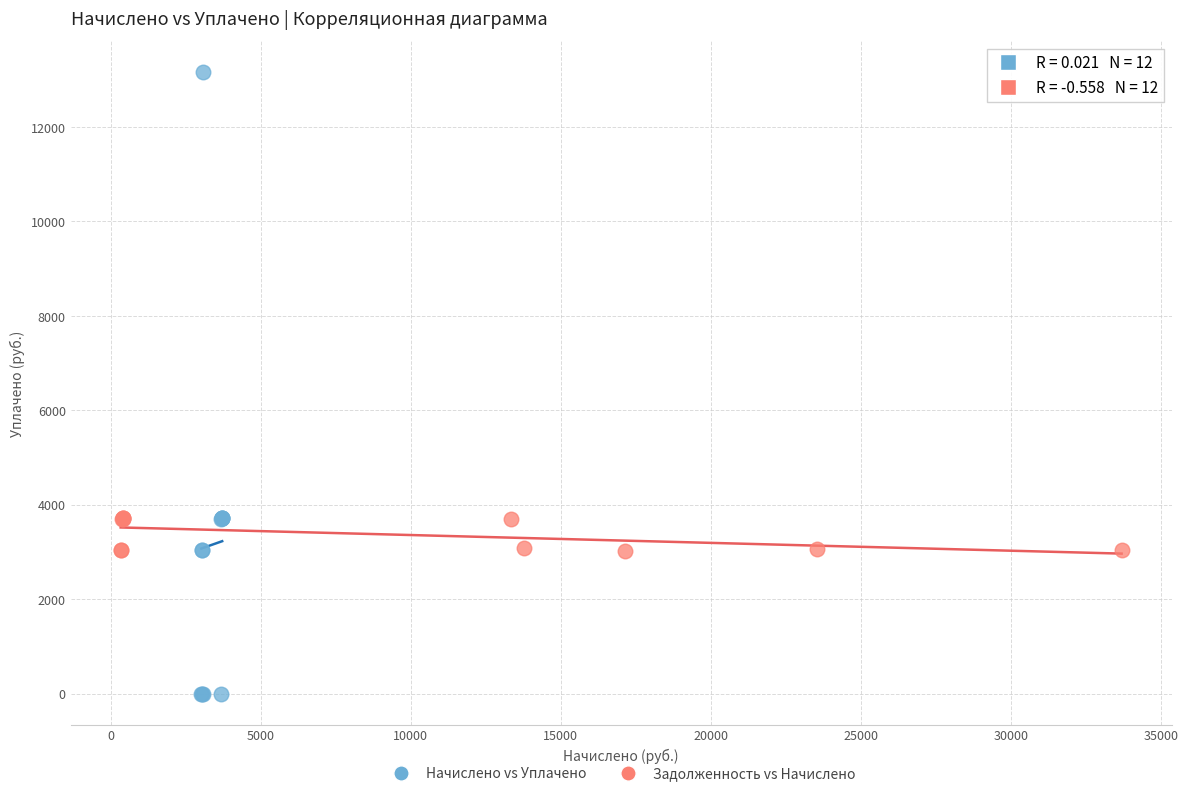

Which series contains the lowest Y value?

Начислено vs Уплачено